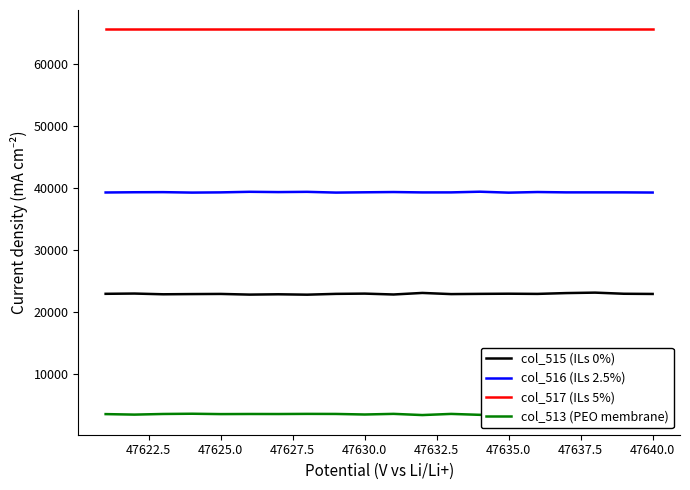

True or false: col_516 (ILs 2.5%) and col_517 (ILs 5%) cross at least once.

False